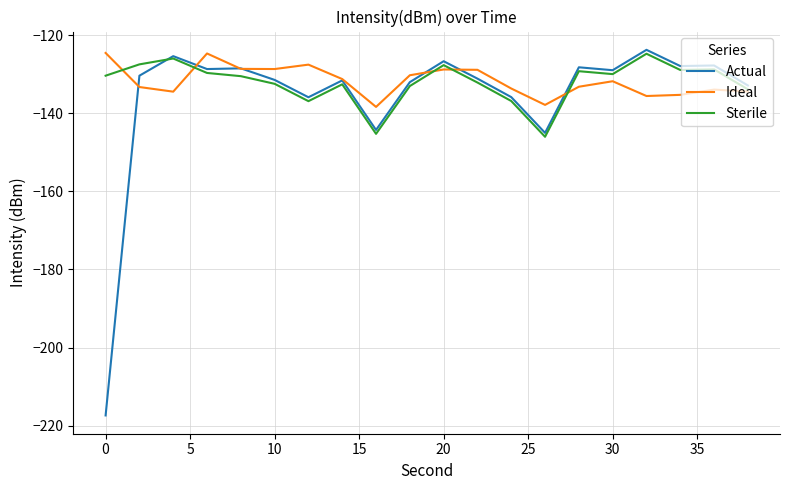

Which series has the widest spread of values?

Actual